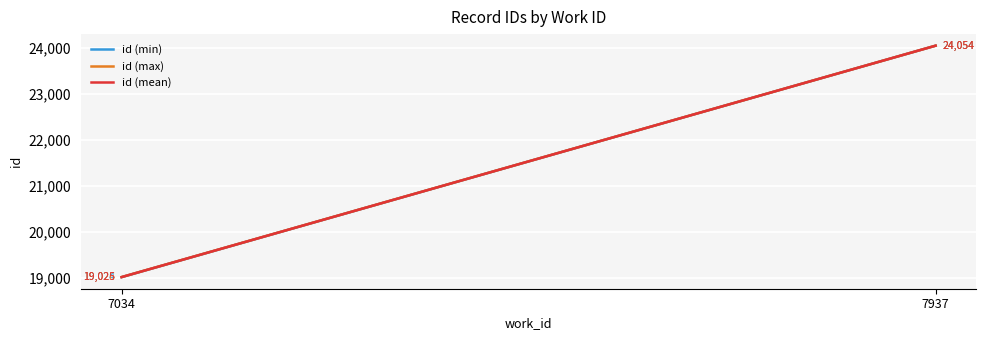

What is the sum of all id (max) values?

43080